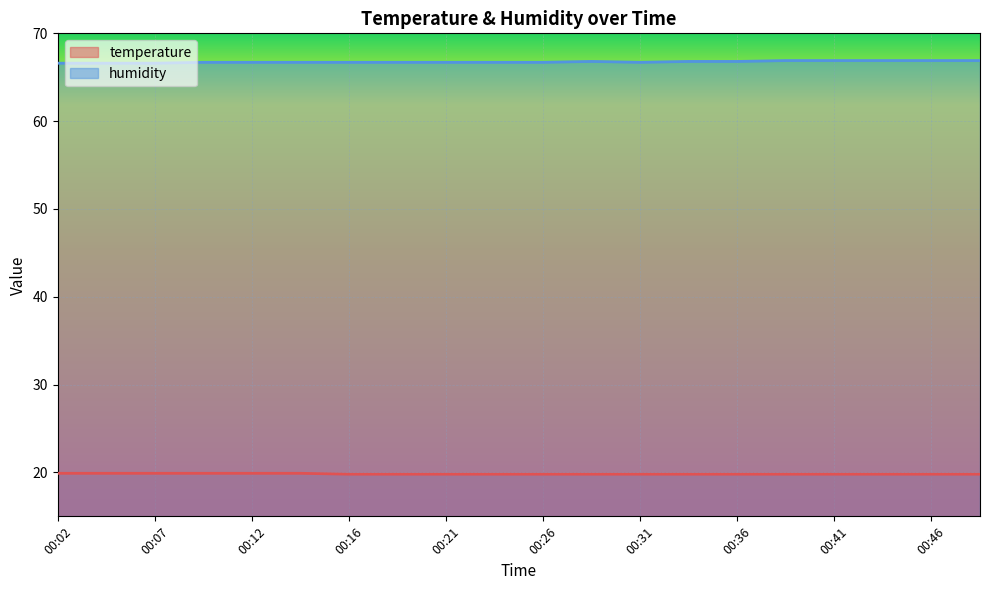

Which category has the lowest value in the temperature series?

00:16